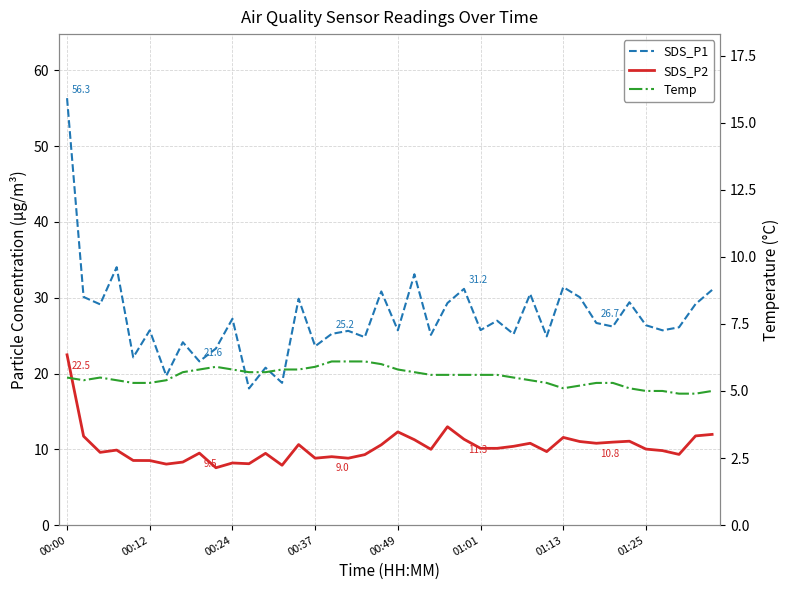

Reading right to left, extract all data points from this chart.

SDS_P1: 31.0	29.2	26.1	25.7	26.4	29.4	26.2	26.7	30.1	31.4	24.9	30.5	25.2	27.0	25.7	31.2	29.3	25.1	33.1	25.7	30.8	24.8	25.6	25.2	23.6	29.9	18.8	20.8	18.0	27.2	23.3	21.6	24.1	19.7	25.7	22.1	34.0	29.1	30.1	56.3
SDS_P2: 12.0	11.8	9.3	9.8	10.0	11.1	10.9	10.8	11.0	11.6	9.7	10.8	10.4	10.1	10.1	11.3	13.0	10.0	11.3	12.3	10.6	9.3	8.8	9.0	8.8	10.6	7.9	9.5	8.1	8.2	7.6	9.5	8.3	8.1	8.5	8.5	9.9	9.6	11.7	22.5
Temp: 5.0	4.9	4.9	5.0	5.0	5.1	5.3	5.3	5.2	5.1	5.3	5.4	5.5	5.6	5.6	5.6	5.6	5.6	5.7	5.8	6.0	6.1	6.1	6.1	5.9	5.8	5.8	5.7	5.7	5.8	5.9	5.8	5.7	5.4	5.3	5.3	5.4	5.5	5.4	5.5